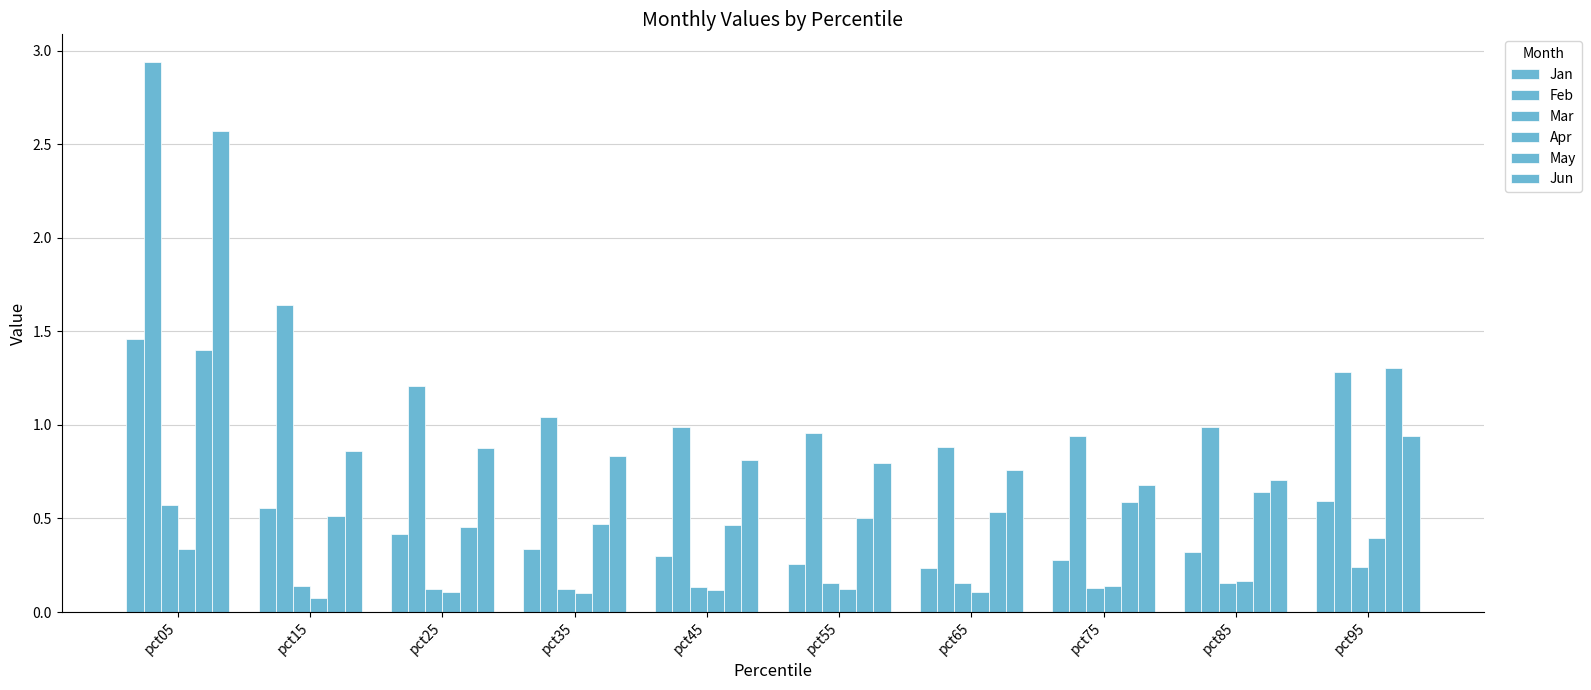

Does the chart contain any negative values?

No